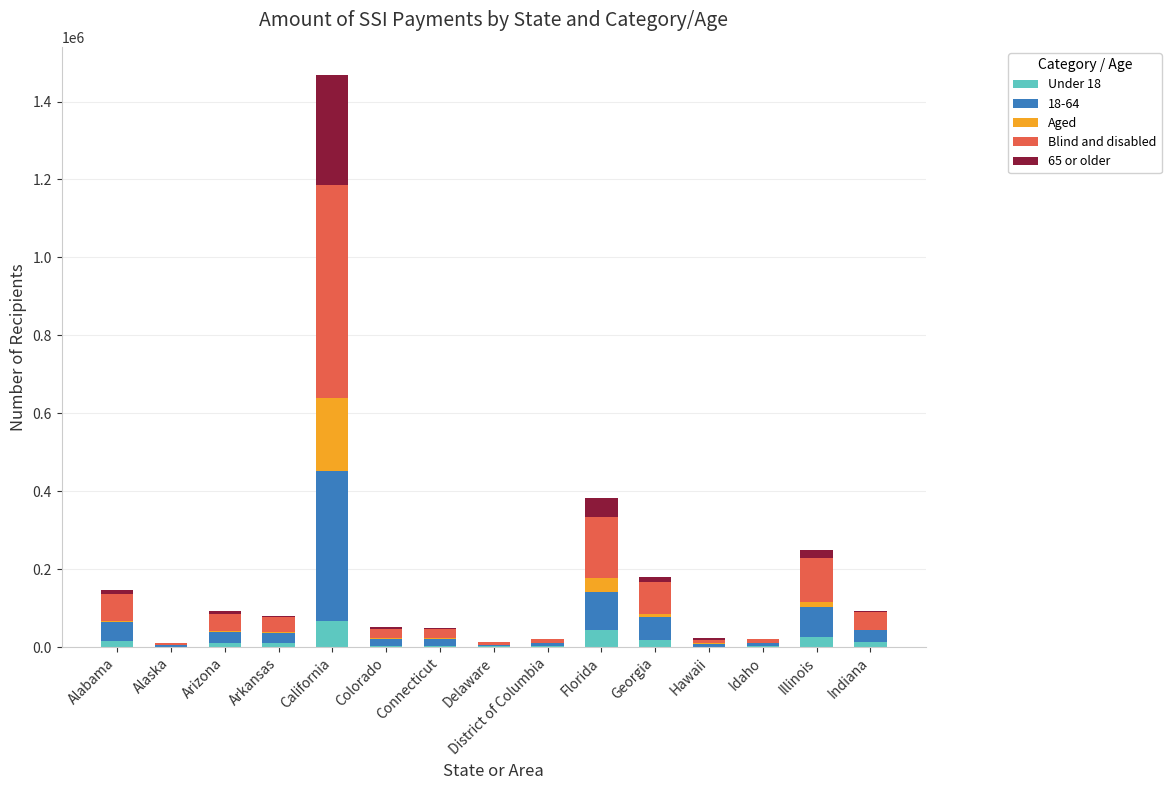

What are all the series names shown in the legend?

Under 18, 18-64, Aged, Blind and disabled, 65 or older